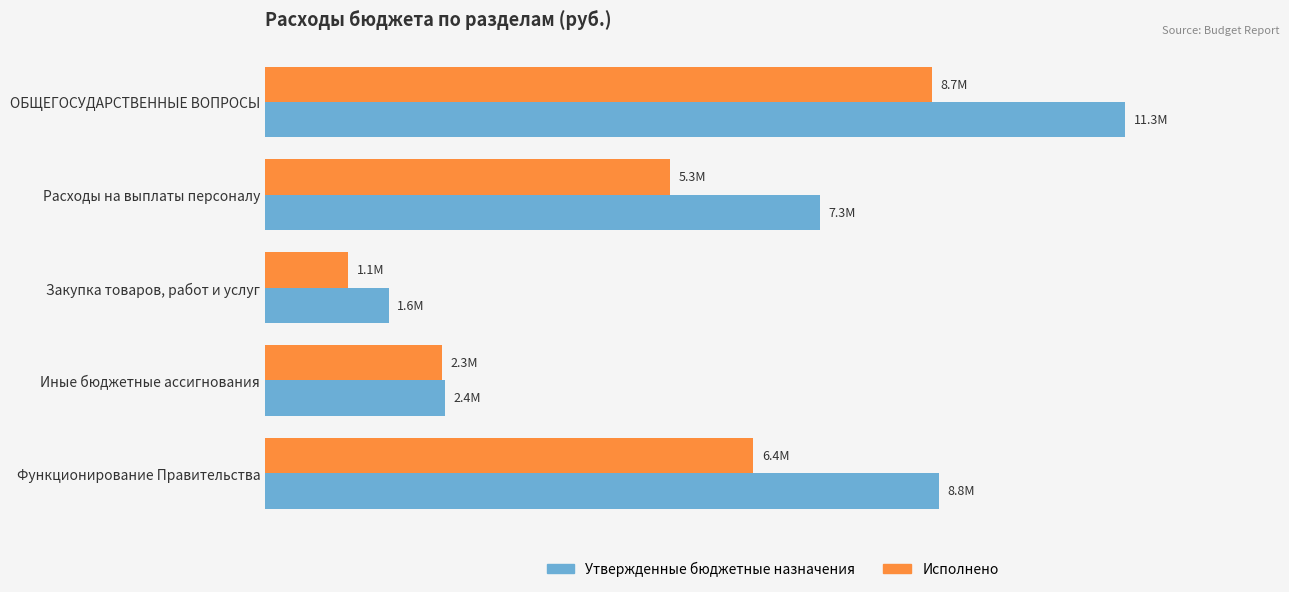

What is the maximum value shown in the chart?

11257619.9